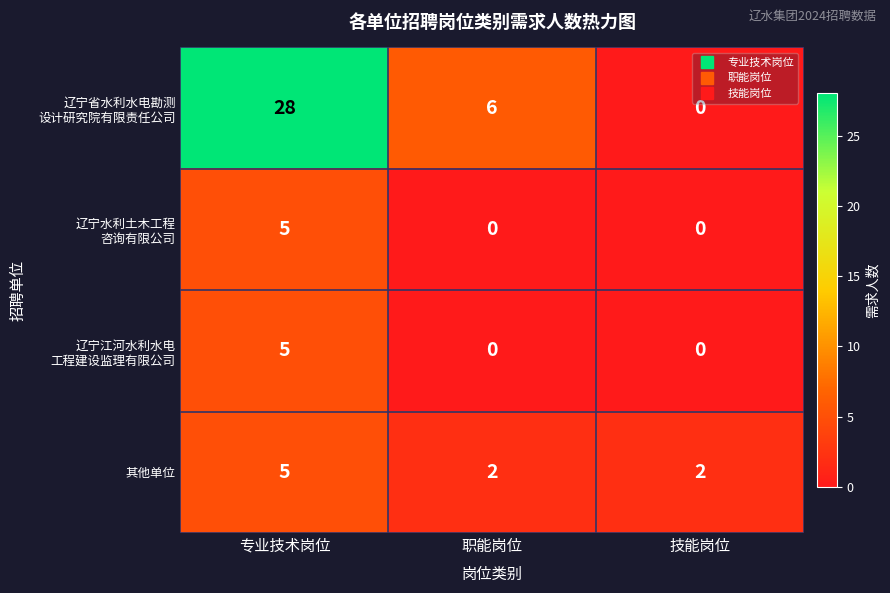

What is the difference between the highest and lowest values at 专业技术岗位?

23